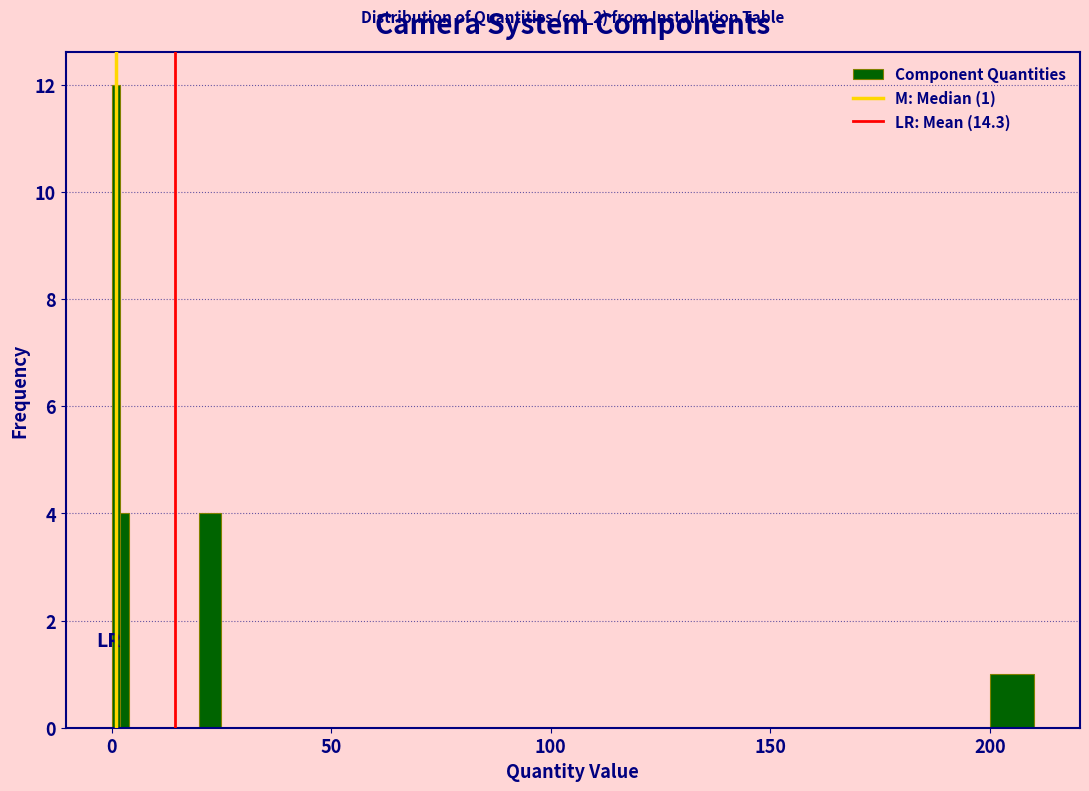

Around what value on the x-axis is the tallest bar? Give the approximate position of its centre, as read against the axis.

0